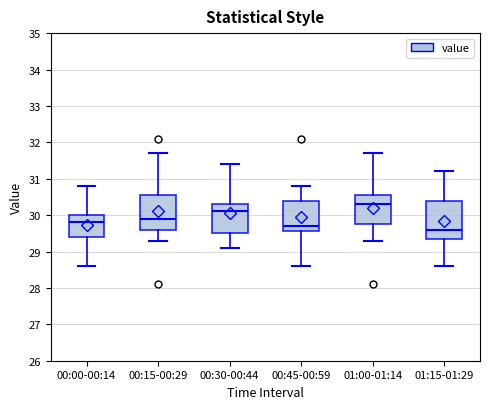

Where does the median line of the box for 01:15-01:29 sit on the y-axis? The values are not printed on the chart, so give them approximately, as read against the axis.

29.6